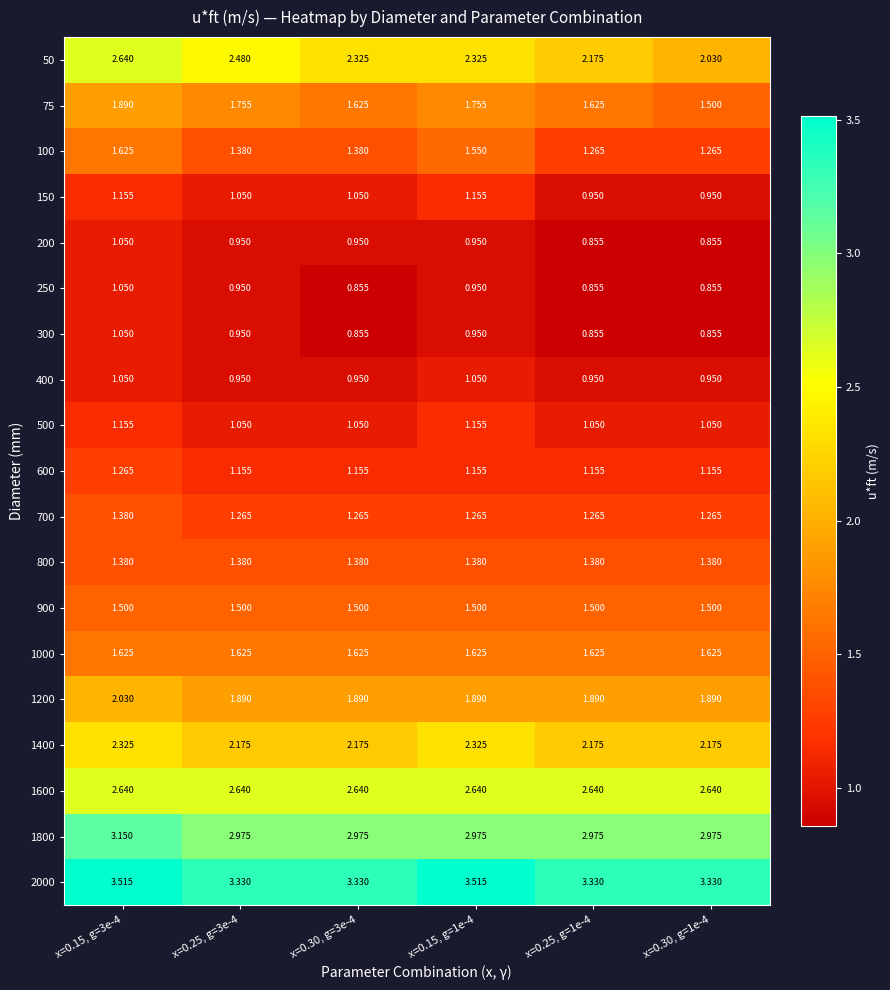

Is the value of 800 at x=0.25, g=3e-4 greater than the value of 150 at x=0.15, g=1e-4?

Yes